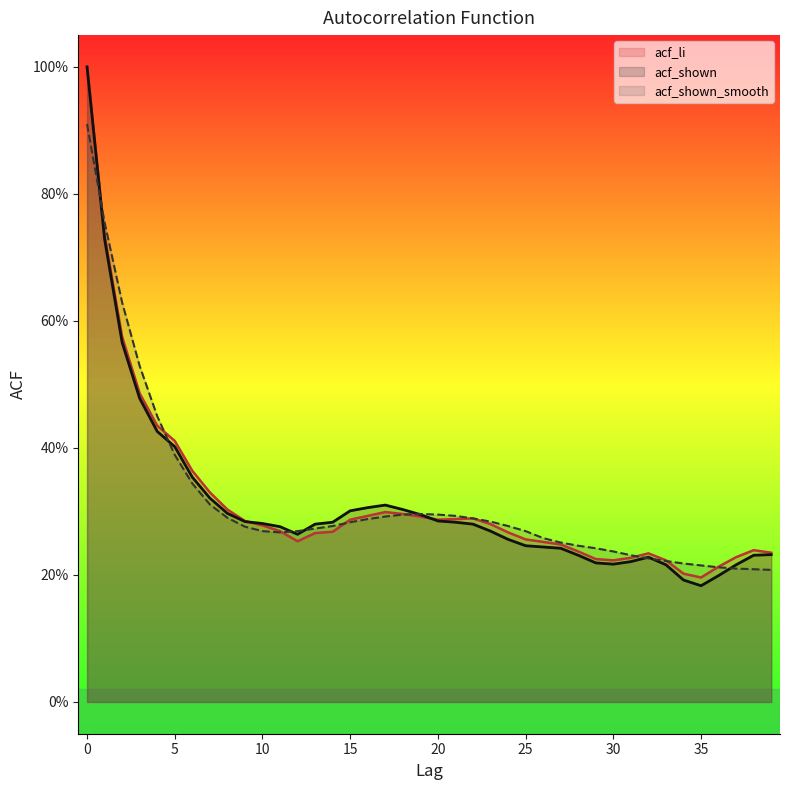

Reading right to left, what are all the values shown in this chart?

acf_li: 39=0.2	38=0.2	37=0.2	36=0.2	35=0.2	34=0.2	33=0.2	32=0.2	31=0.2	30=0.2	29=0.2	28=0.2	27=0.2	26=0.3	25=0.3	24=0.3	23=0.3	22=0.3	21=0.3	20=0.3	19=0.3	18=0.3	17=0.3	16=0.3	15=0.3	14=0.3	13=0.3	12=0.3	11=0.3	10=0.3	9=0.3	8=0.3	7=0.3	6=0.4	5=0.4	4=0.4	3=0.5	2=0.6	1=0.7	0=1.0
acf_shown: 39=0.2	38=0.2	37=0.2	36=0.2	35=0.2	34=0.2	33=0.2	32=0.2	31=0.2	30=0.2	29=0.2	28=0.2	27=0.2	26=0.2	25=0.2	24=0.3	23=0.3	22=0.3	21=0.3	20=0.3	19=0.3	18=0.3	17=0.3	16=0.3	15=0.3	14=0.3	13=0.3	12=0.3	11=0.3	10=0.3	9=0.3	8=0.3	7=0.3	6=0.4	5=0.4	4=0.4	3=0.5	2=0.6	1=0.7	0=1.0
acf_shown_smooth: 39=0.2	38=0.2	37=0.2	36=0.2	35=0.2	34=0.2	33=0.2	32=0.2	31=0.2	30=0.2	29=0.2	28=0.2	27=0.3	26=0.3	25=0.3	24=0.3	23=0.3	22=0.3	21=0.3	20=0.3	19=0.3	18=0.3	17=0.3	16=0.3	15=0.3	14=0.3	13=0.3	12=0.3	11=0.3	10=0.3	9=0.3	8=0.3	7=0.3	6=0.3	5=0.4	4=0.5	3=0.5	2=0.6	1=0.8	0=0.9